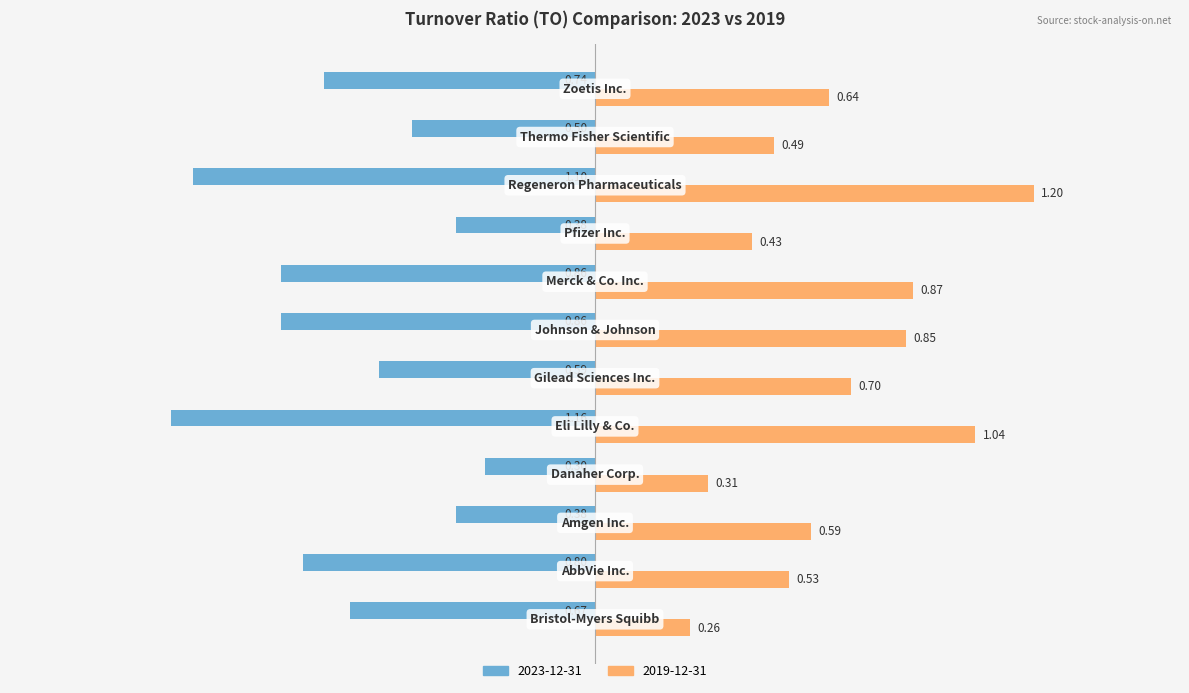

How many data points does each series have?

12